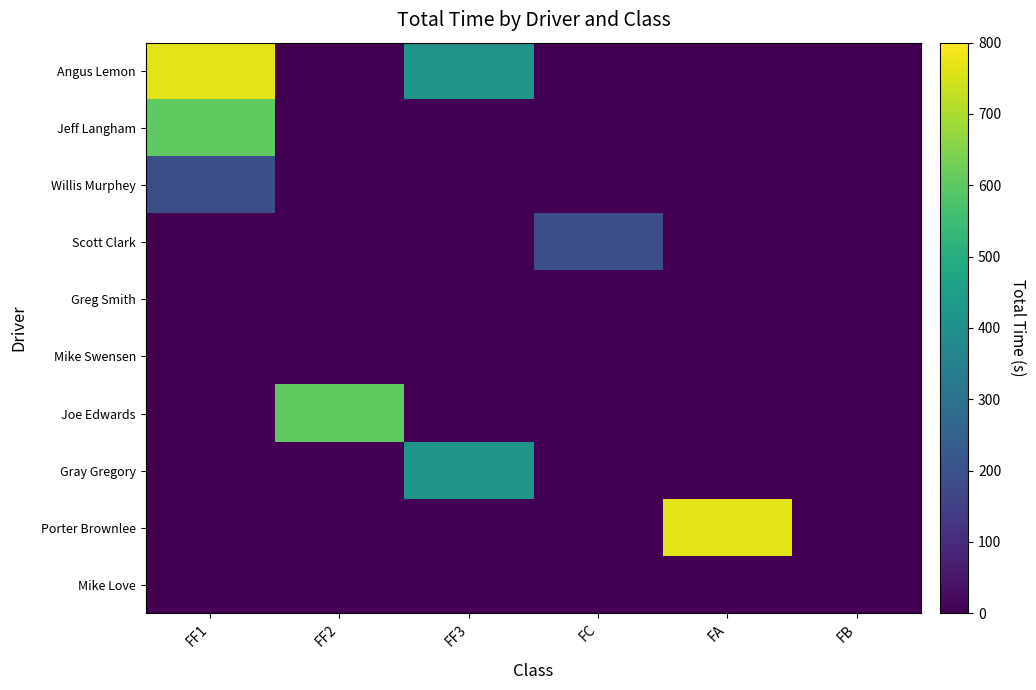

Which has a higher value, FF1 or FF2?

FF1